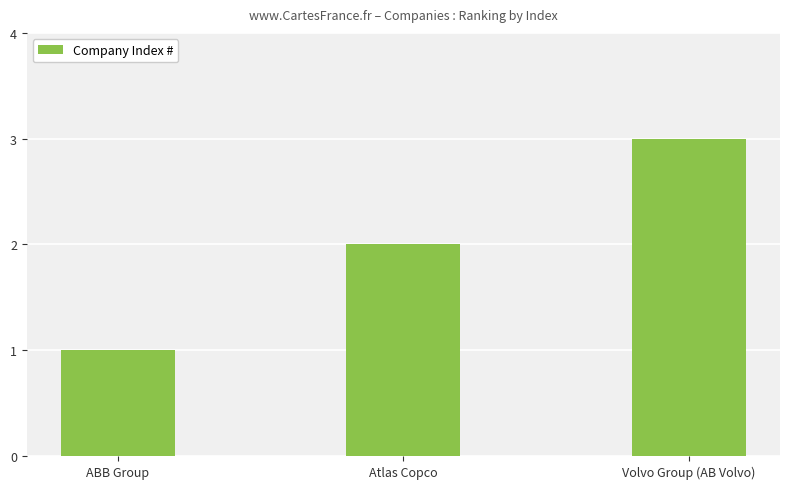

List the labels in order of value, largest first.

Volvo Group (AB Volvo), Atlas Copco, ABB Group